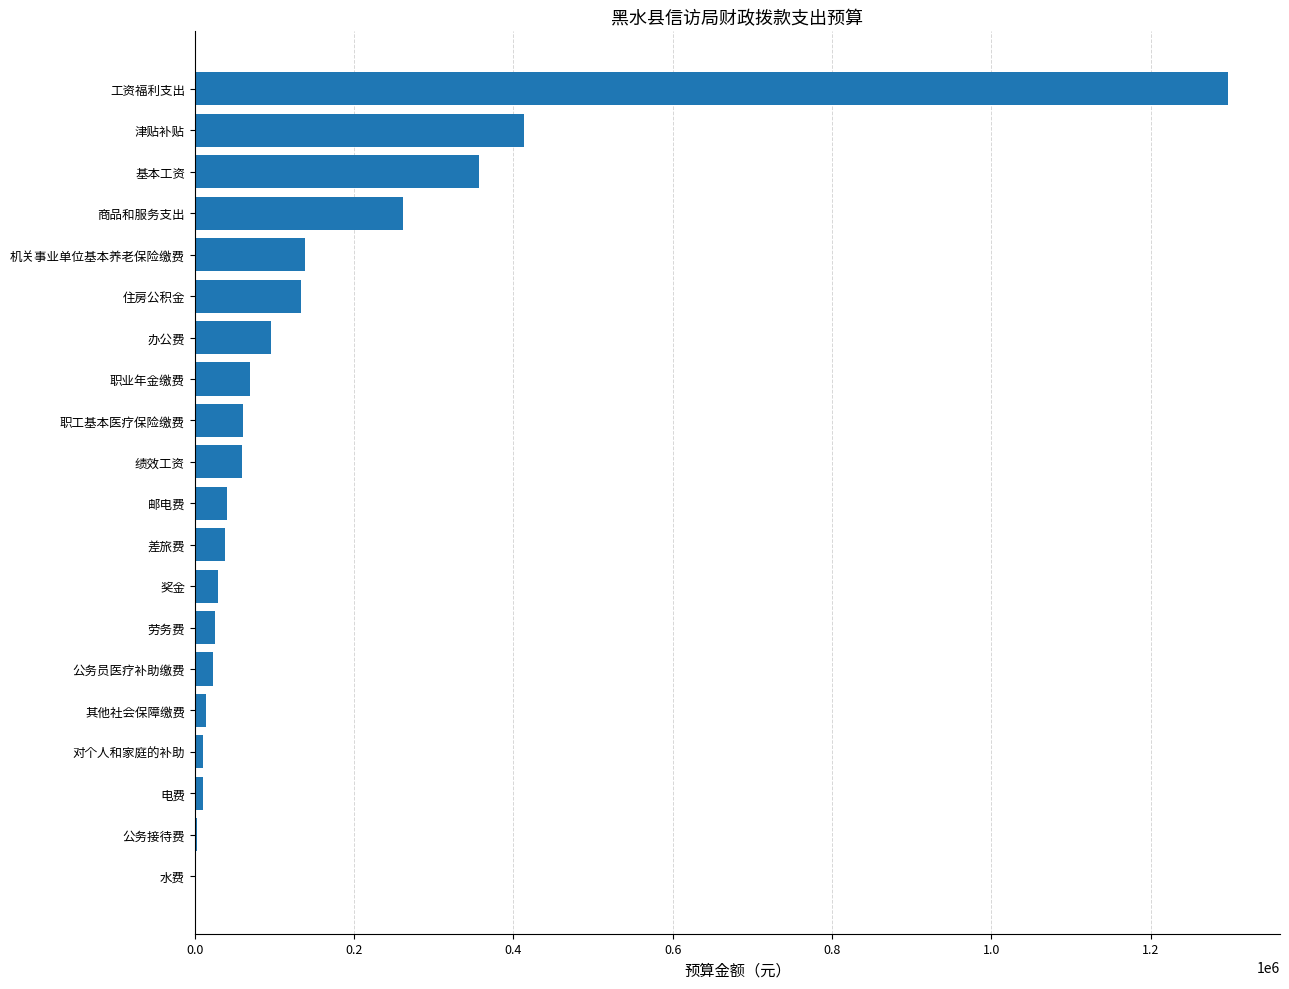

The chart shows a value of 133500.6 at 住房公积金. True or false?

True